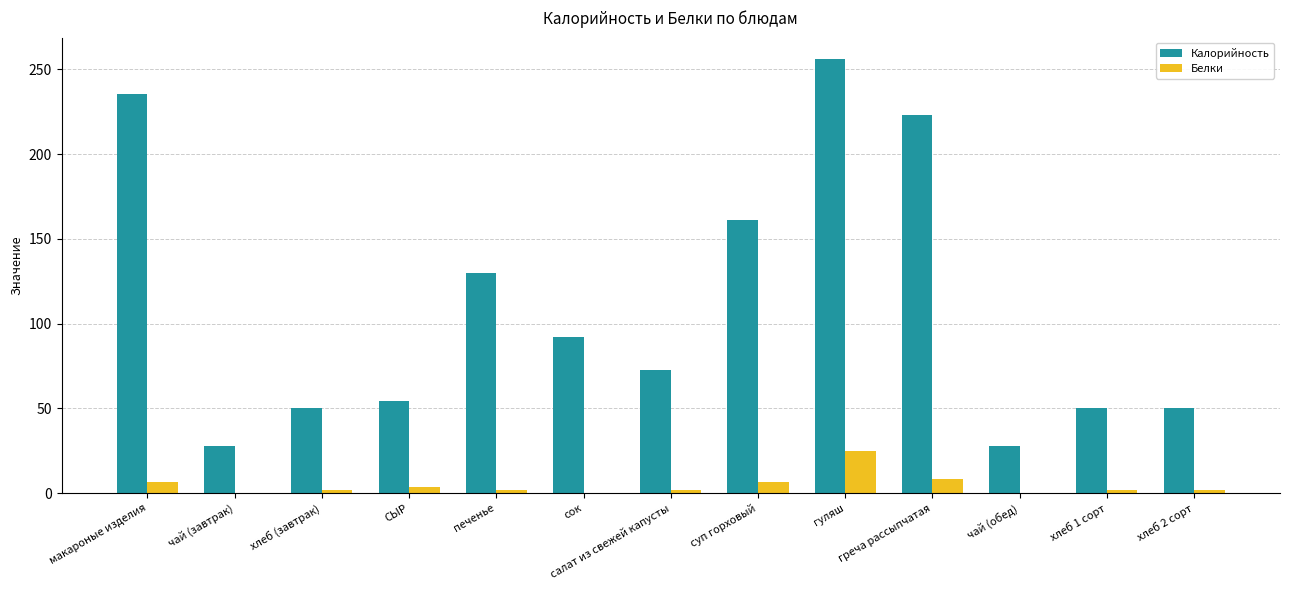

What is the sum of all Калорийность values?

1431.4